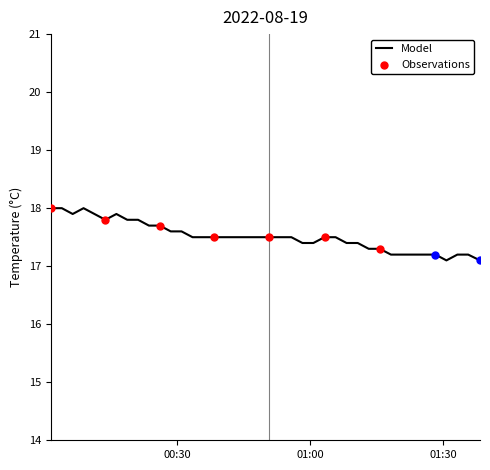

What is the greatest value displayed?

18.0